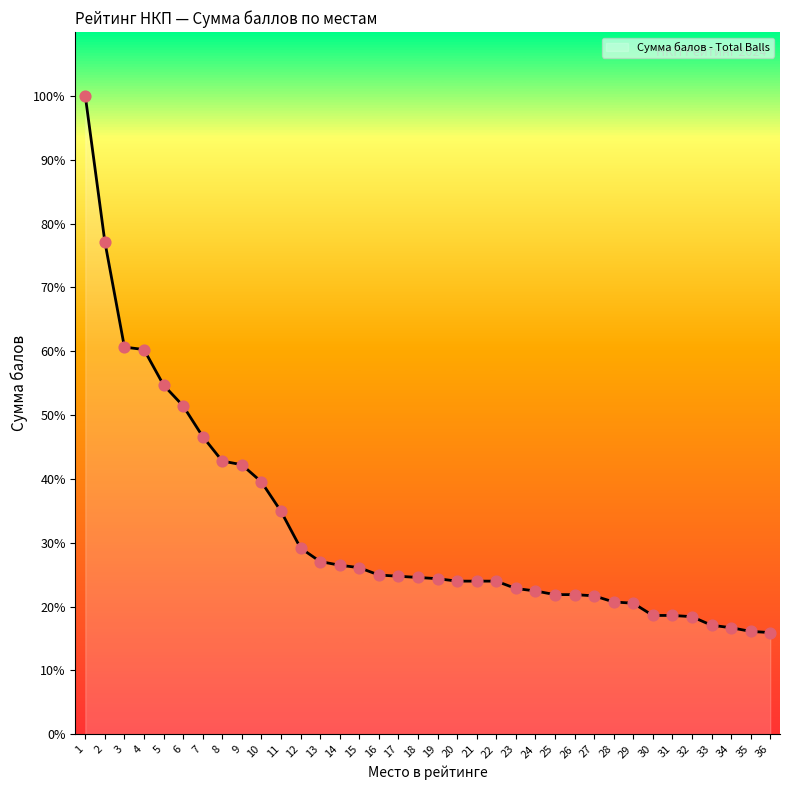

What is the ratio of the value at 4 to the value at 2?

0.8